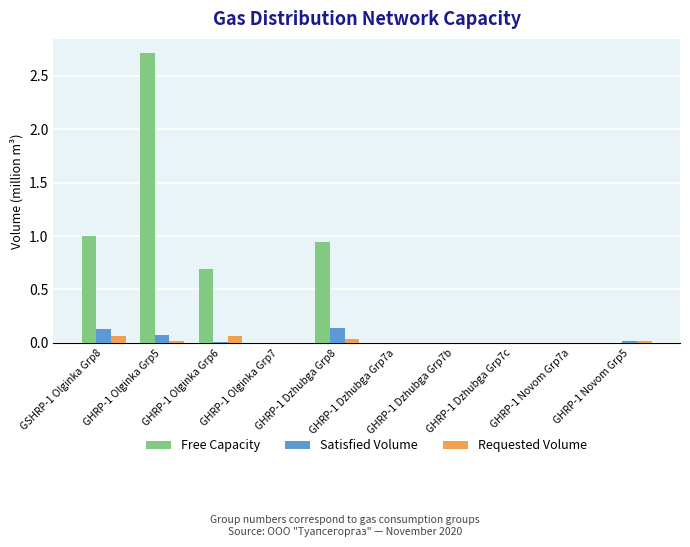

How many distinct data groups are displayed?

3